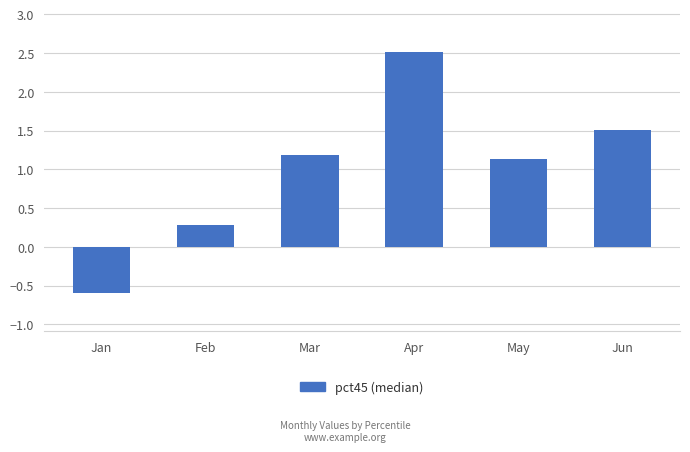

Rank the categories by value from highest to lowest.

Apr, Jun, Mar, May, Feb, Jan